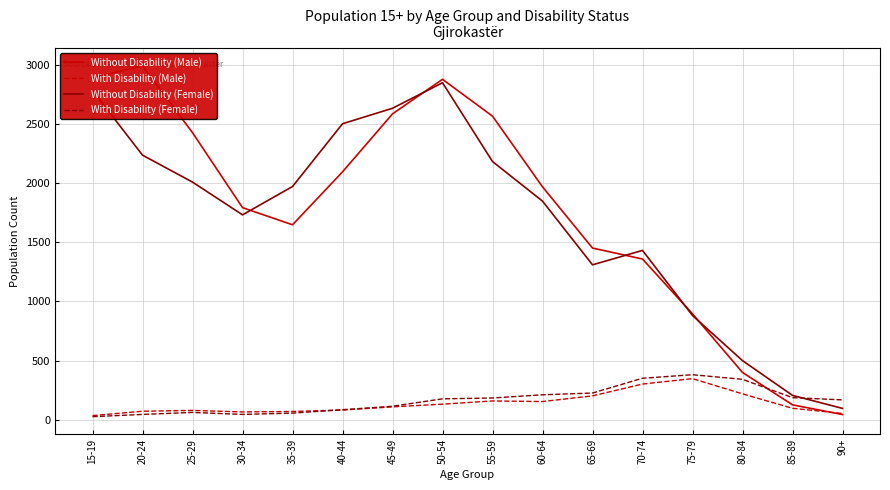

Reading left to right, what are all the values shown in this chart?

Without Disability (Male): 15-19=2892	20-24=2994	25-29=2428	30-34=1794	35-39=1649	40-44=2097	45-49=2588	50-54=2880	55-59=2568	60-64=1970	65-69=1452	70-74=1359	75-79=895	80-84=399	85-89=125	90+=43
With Disability (Male): 15-19=34	20-24=71	25-29=78	30-34=65	35-39=69	40-44=81	45-49=108	50-54=131	55-59=158	60-64=153	65-69=201	70-74=301	75-79=347	80-84=218	85-89=96	90+=52
Without Disability (Female): 15-19=2785	20-24=2238	25-29=2010	30-34=1733	35-39=1973	40-44=2504	45-49=2635	50-54=2851	55-59=2184	60-64=1849	65-69=1310	70-74=1432	75-79=881	80-84=499	85-89=205	90+=95
With Disability (Female): 15-19=25	20-24=44	25-29=61	30-34=44	35-39=55	40-44=84	45-49=113	50-54=176	55-59=183	60-64=210	65-69=225	70-74=350	75-79=380	80-84=341	85-89=186	90+=167